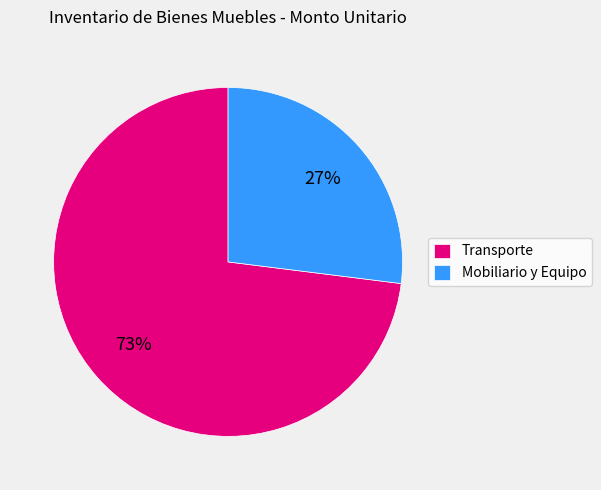

To the nearest percent, what is the difference between the largest and smallest slice percentages?

46%